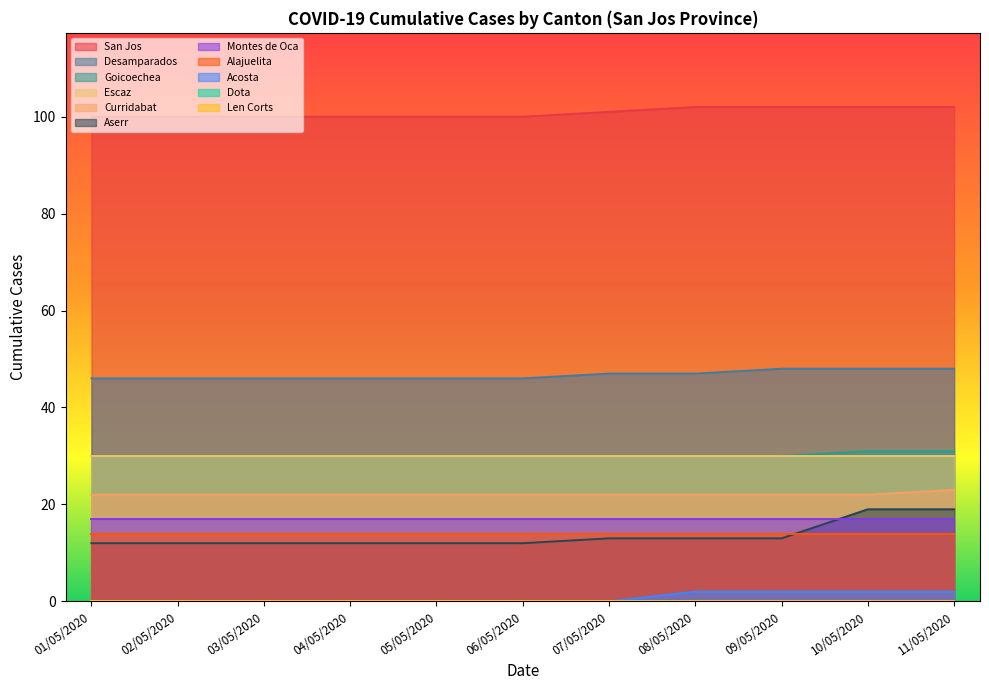

What is the maximum value shown in the chart?

102